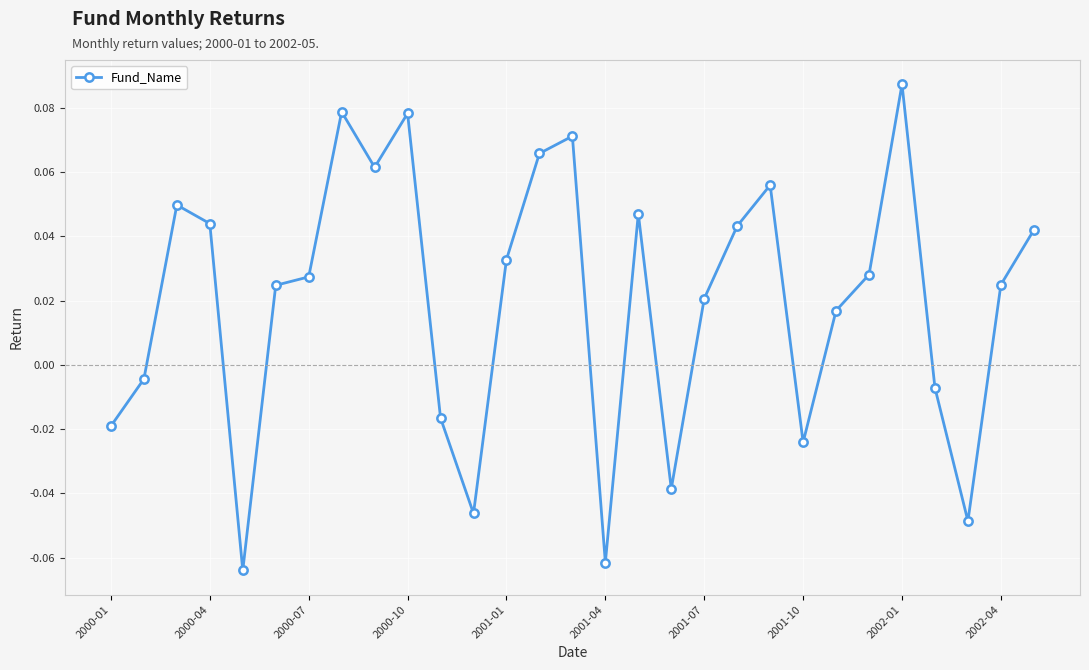

What is the sum of all values?

0.6